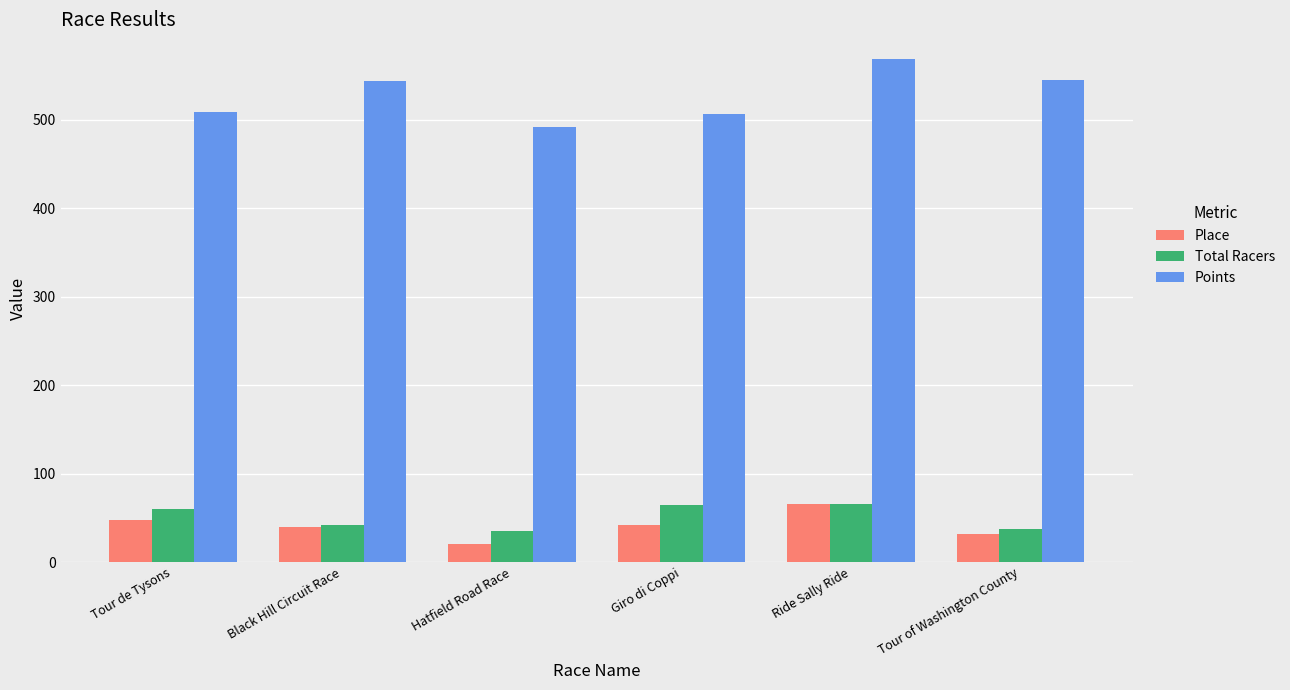

What is the maximum value shown in the chart?

568.4